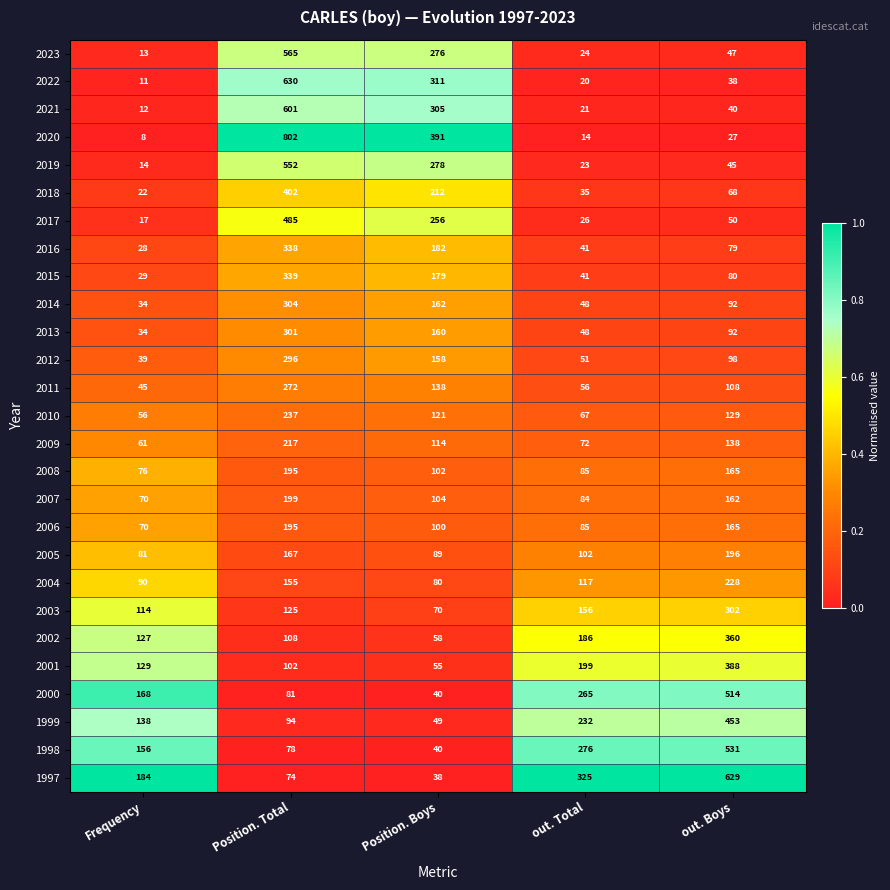

Rank the categories by 2022 value from highest to lowest.

Position. Total, Position. Boys, out. Boys, out. Total, Frequency